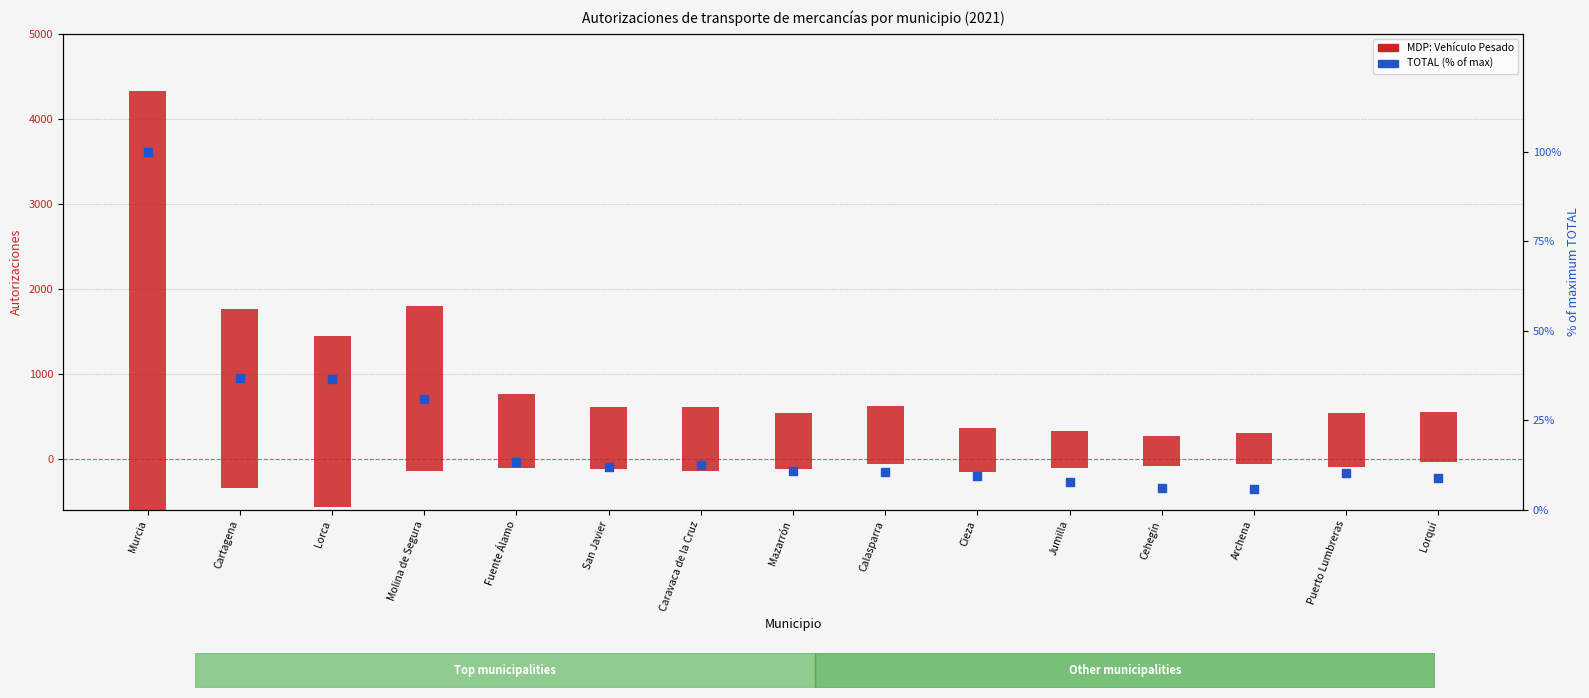

Which series reaches the minimum Y coordinate?

TOTAL (% of max)